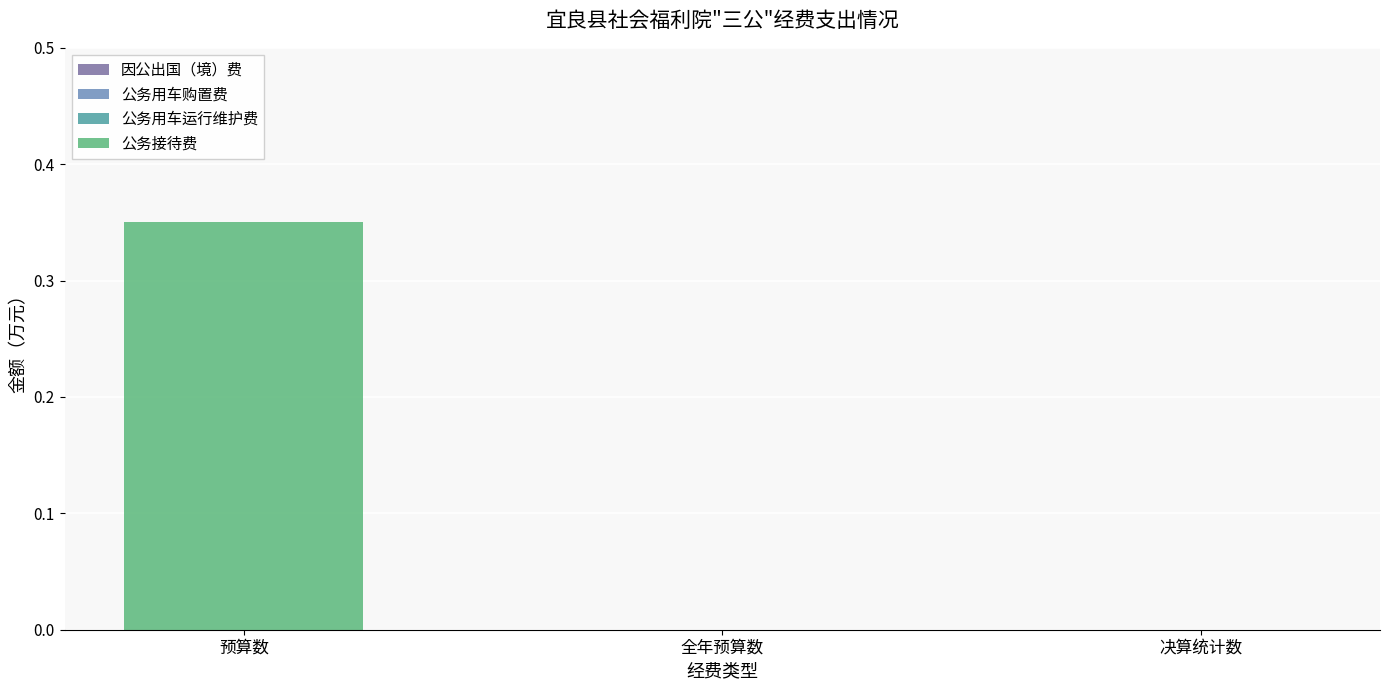

Which has a higher value, 预算数 or 决算统计数?

预算数